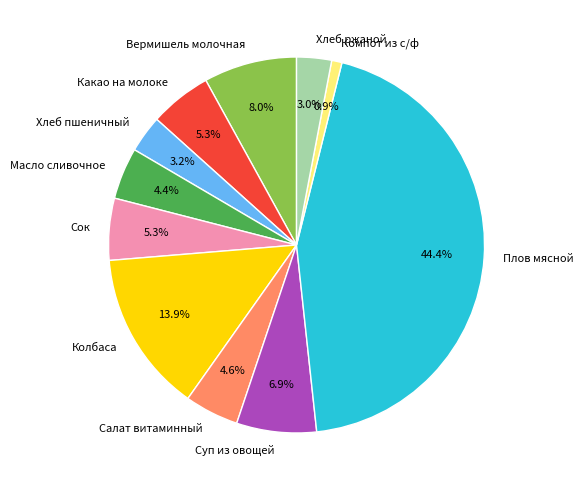

Does any single category account for the majority?

No